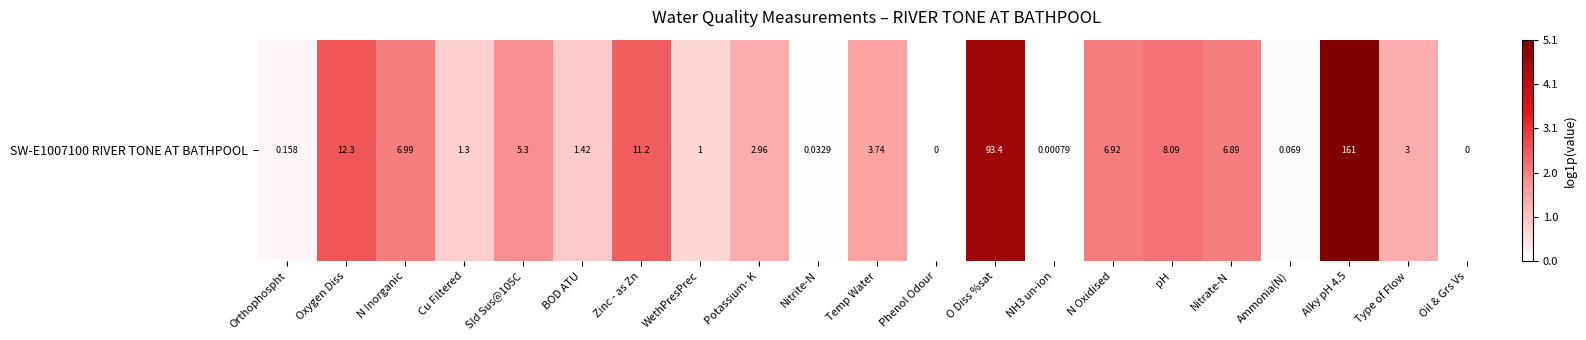

Is it true that the value at O Diss %sat is 7.5?

False